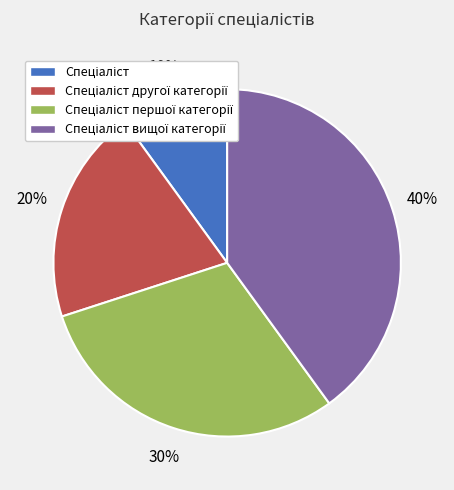

To the nearest percent, what is the difference between the largest and smallest slice percentages?

30%